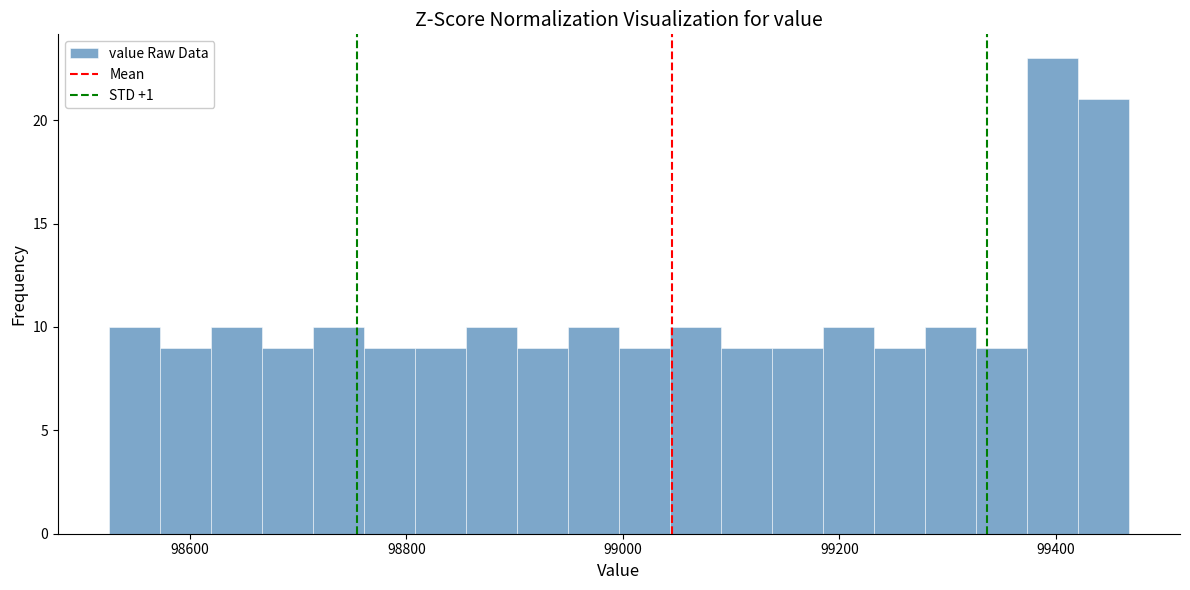

Read against the x-axis, roughly where is the centre of the tallest bar?

99400